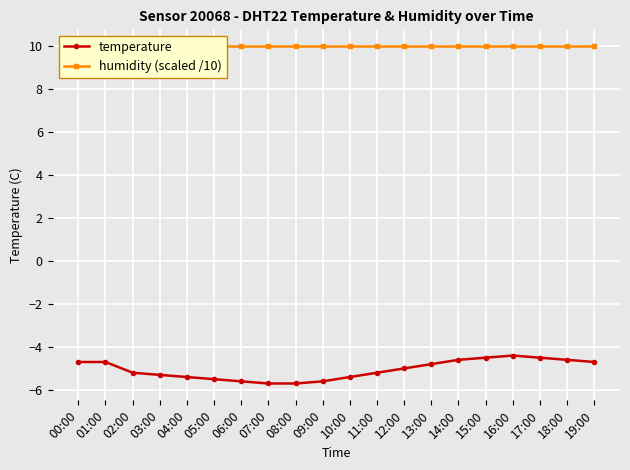

Rank the series at 12:00 from lowest to highest value.

temperature, humidity (scaled /10)